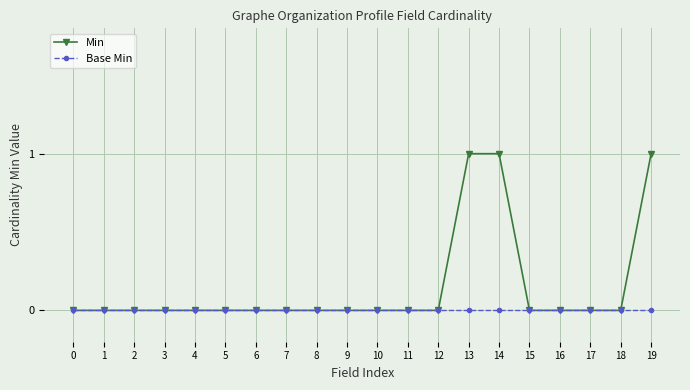

The Min series shows 0 at 18. True or false?

True